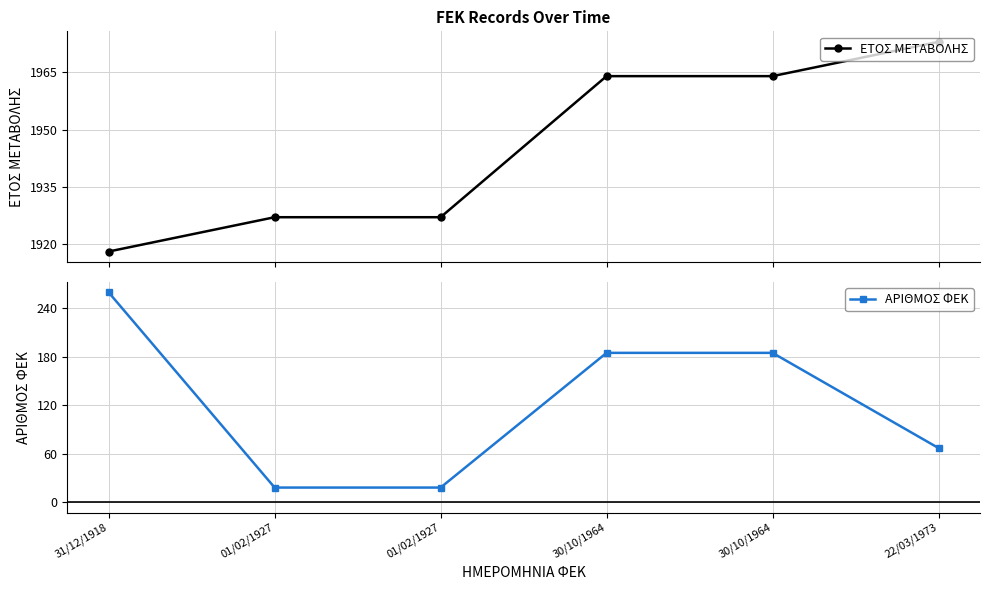

Reading right to left, transcribe all the data shown in this chart.

ΕΤΟΣ ΜΕΤΑΒΟΛΗΣ: 22/03/1973=1973	30/10/1964=1964	30/10/1964=1964	01/02/1927=1927	01/02/1927=1927	31/12/1918=1918
ΑΡΙΘΜΟΣ ΦΕΚ: 22/03/1973=67	30/10/1964=185	30/10/1964=185	01/02/1927=18	01/02/1927=18	31/12/1918=260